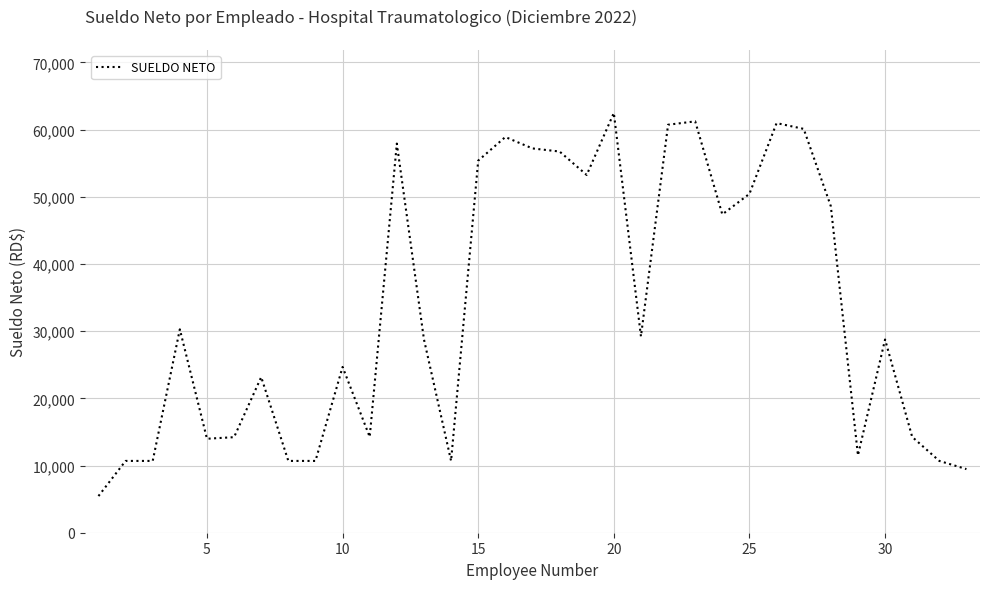

What is the maximum value shown in the chart?

62473.8